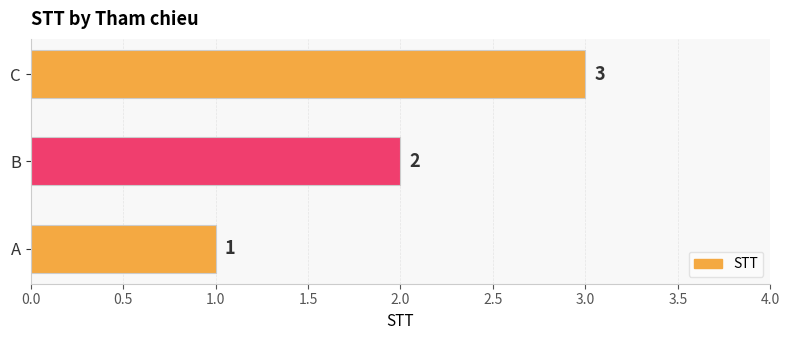

What is the ratio of the value at C to the value at A?

3.0